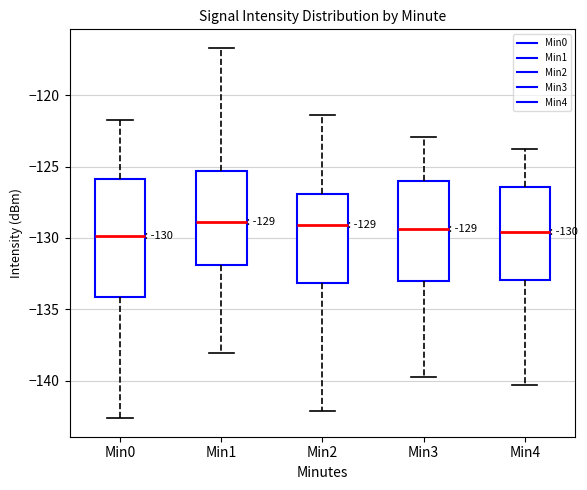

Comparing the boxes themselves (not the whiskers), which one is the tallest?

Min0